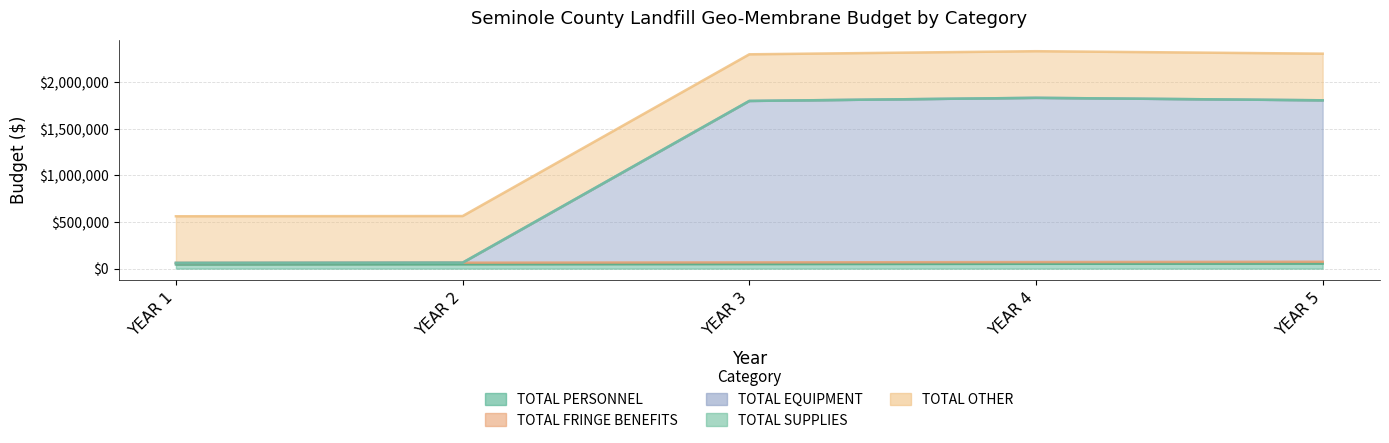

At which label does TOTAL PERSONNEL reach its peak?

YEAR 5